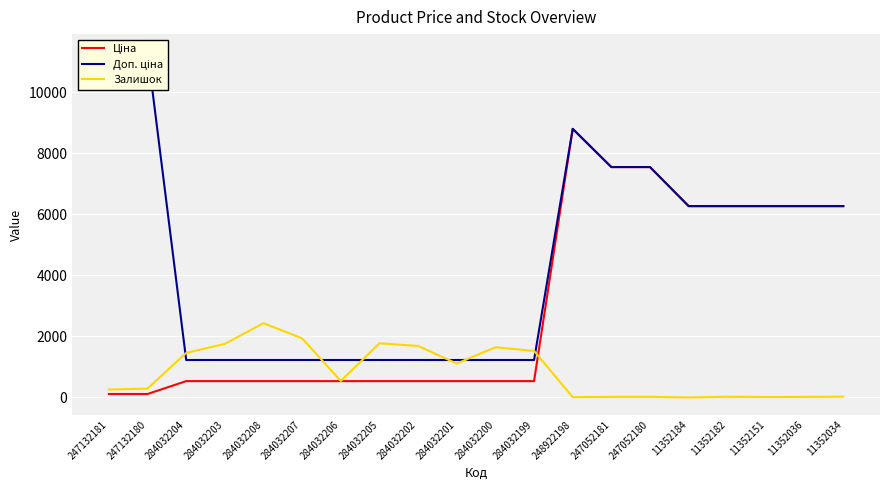

Which category has the highest value across all series?

247132181